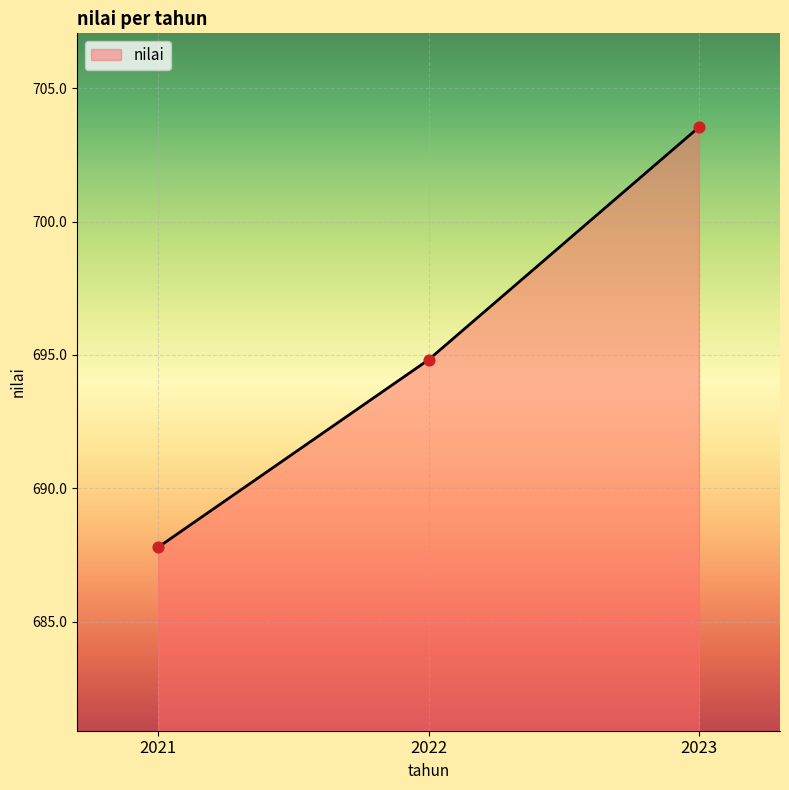

What is the change in value from 2022 to 2023?

+8.7